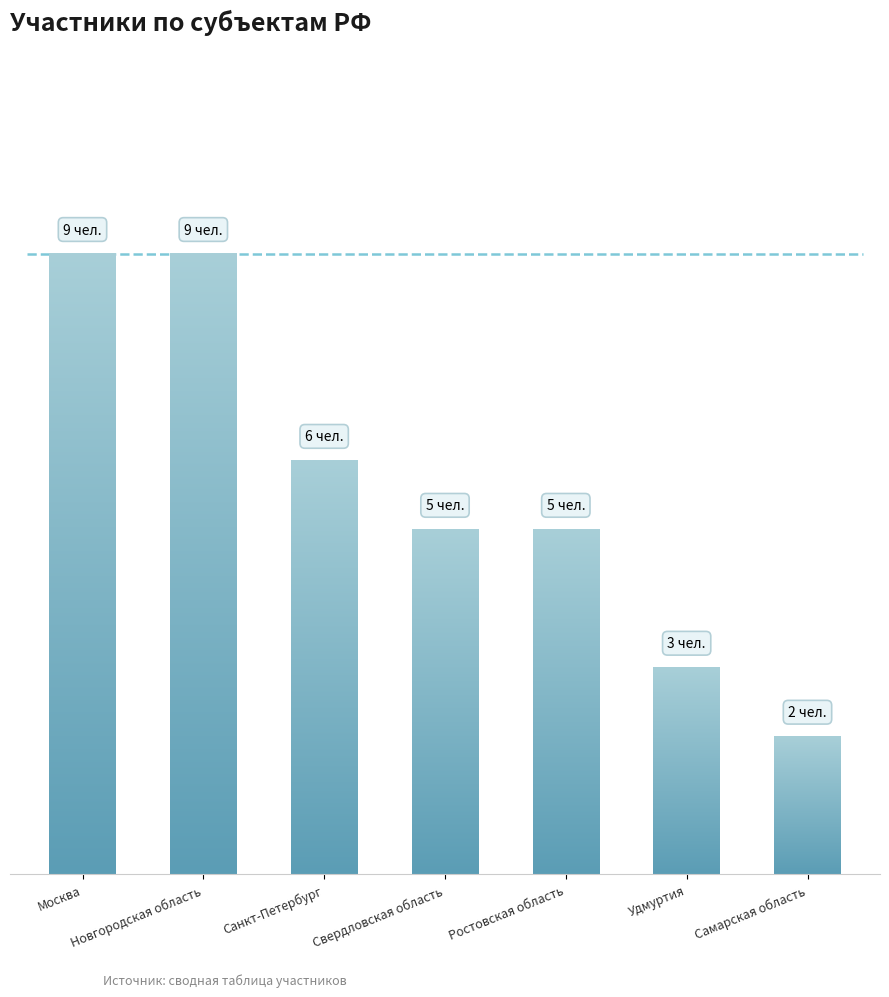

What is the value of the 6th bar from the left?

3